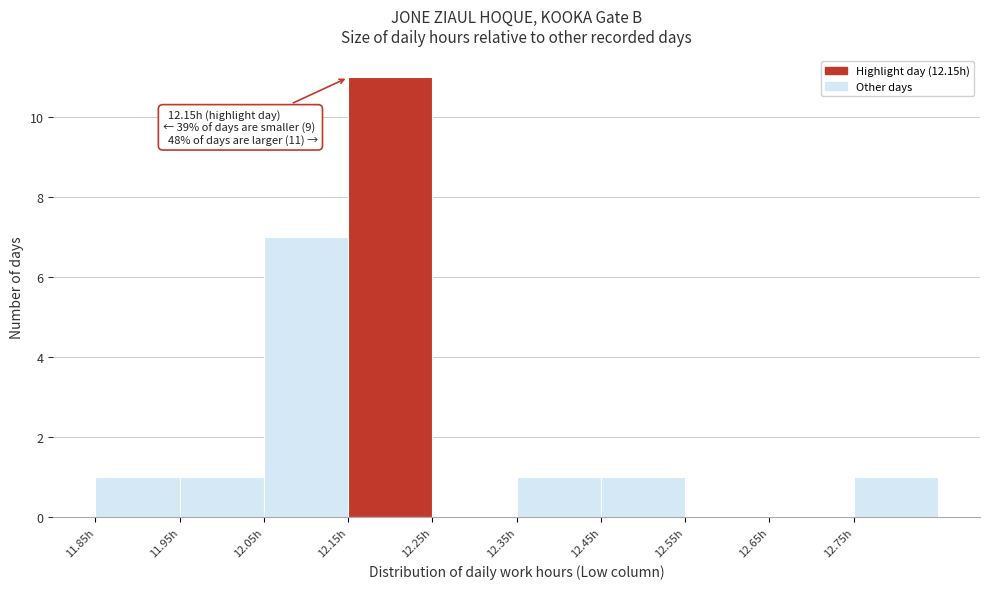

Which range on the x-axis has the tallest bar?

12.15 to 12.25